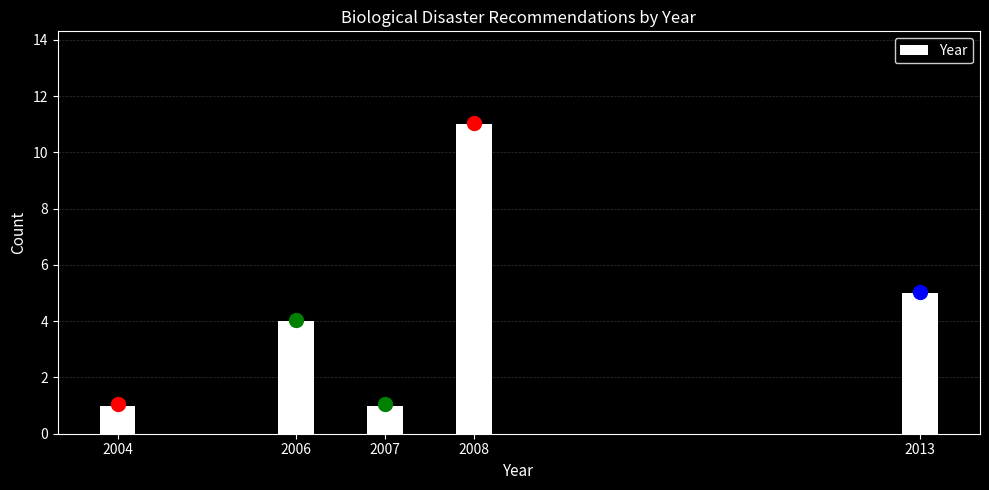

Reading left to right, what are all the values shown in this chart?

1	4	1	11	5